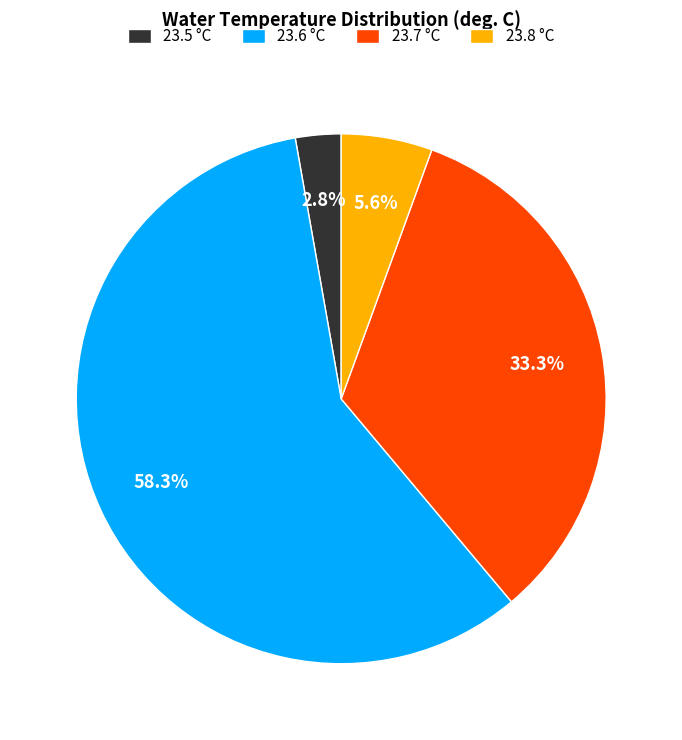

How many segments does this pie chart have?

4